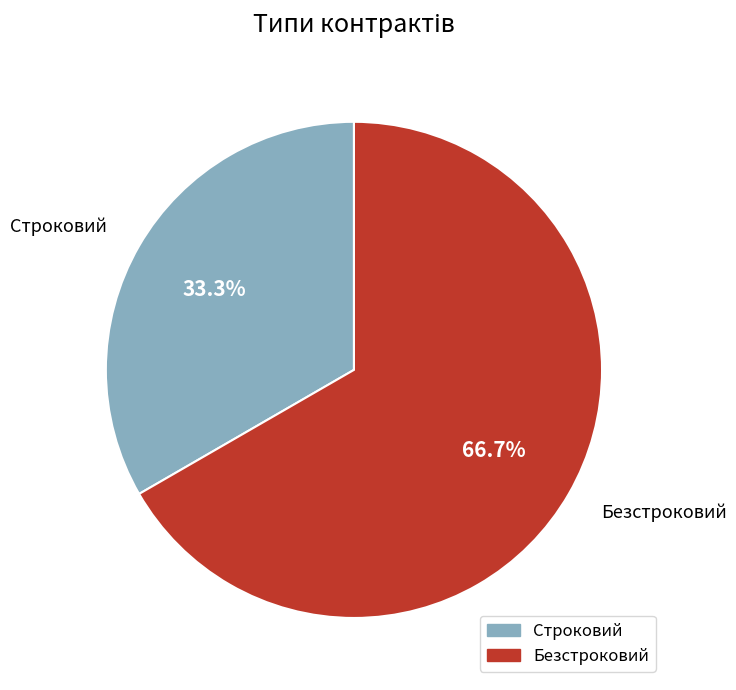

What percentage is the Безстроковий slice, to the nearest percent?

67%